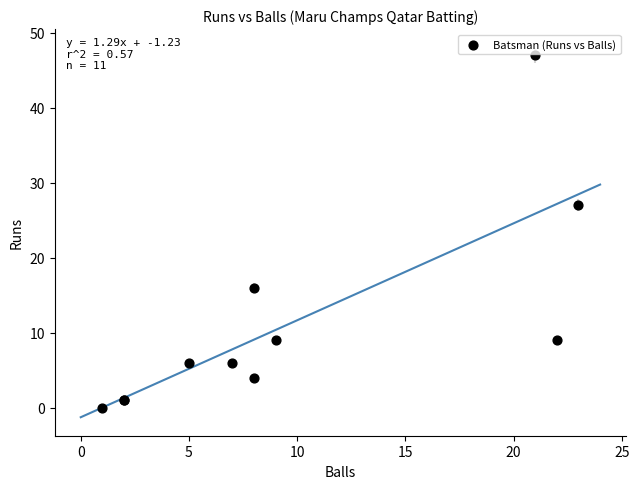

What Y value in the scatter plot is closest to 23?

27